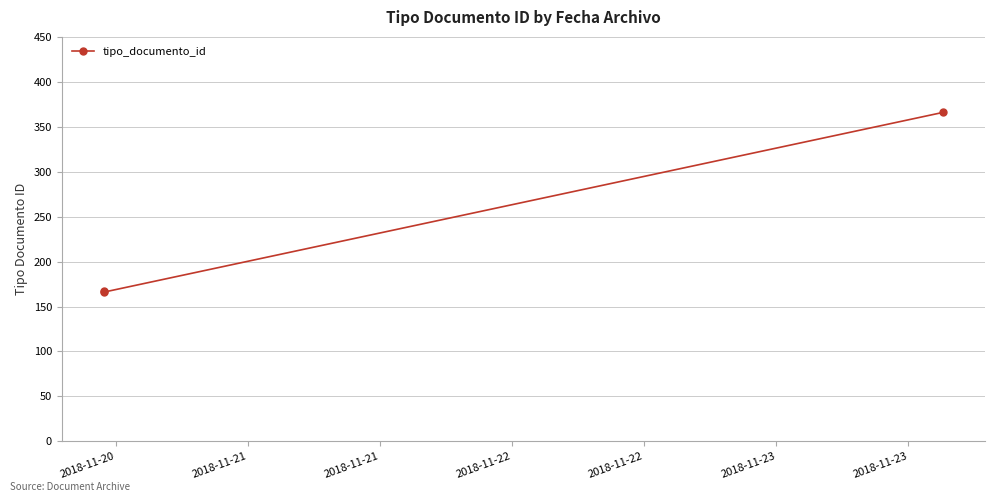

What is the minimum value shown in the chart?

166